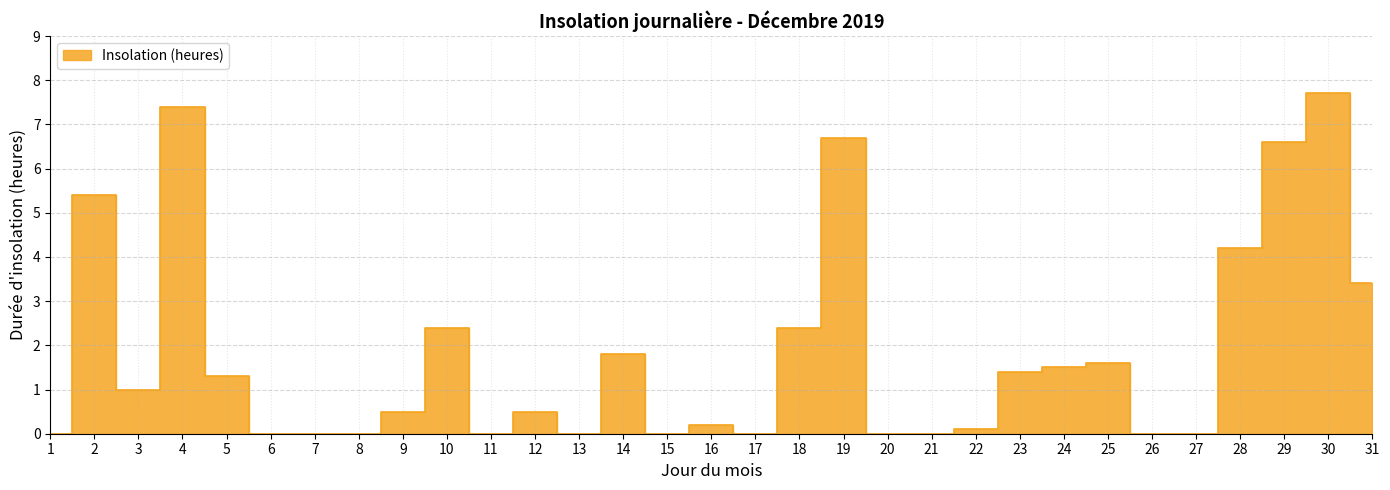

What is the average value?

1.8